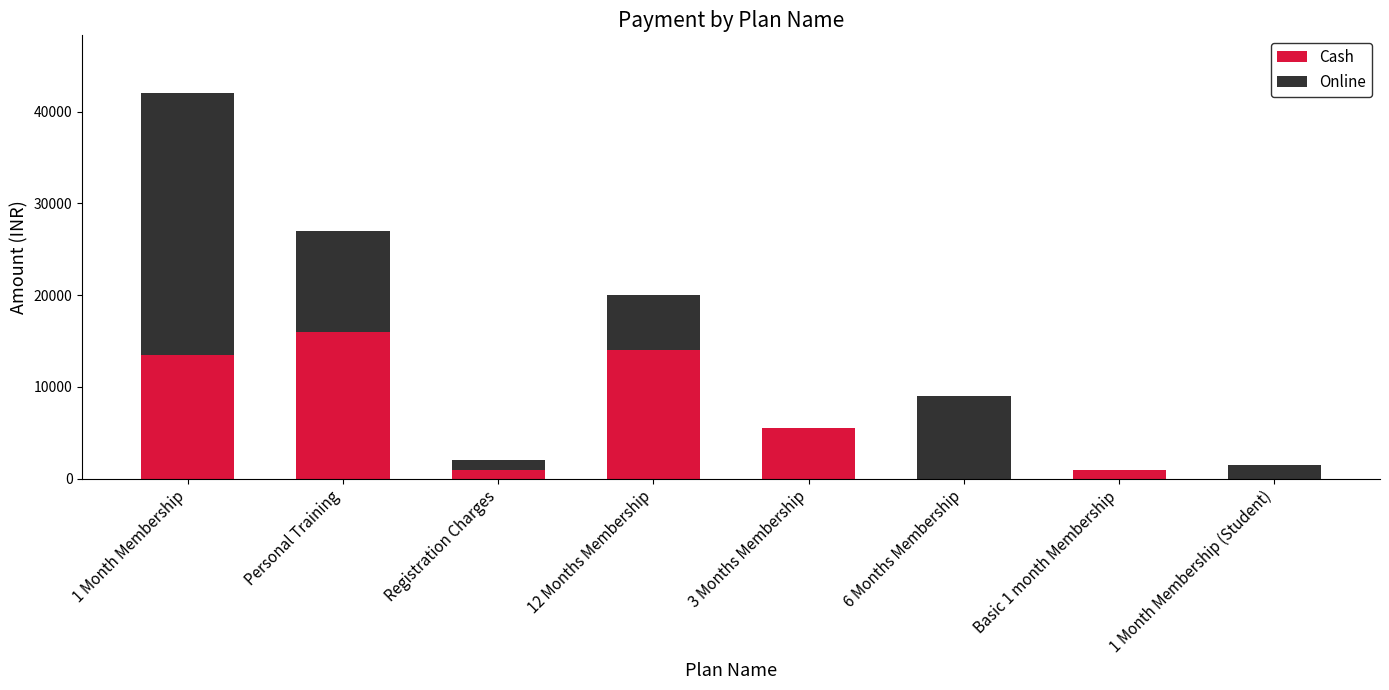

At which label is Cash closest to 8000?

3 Months Membership